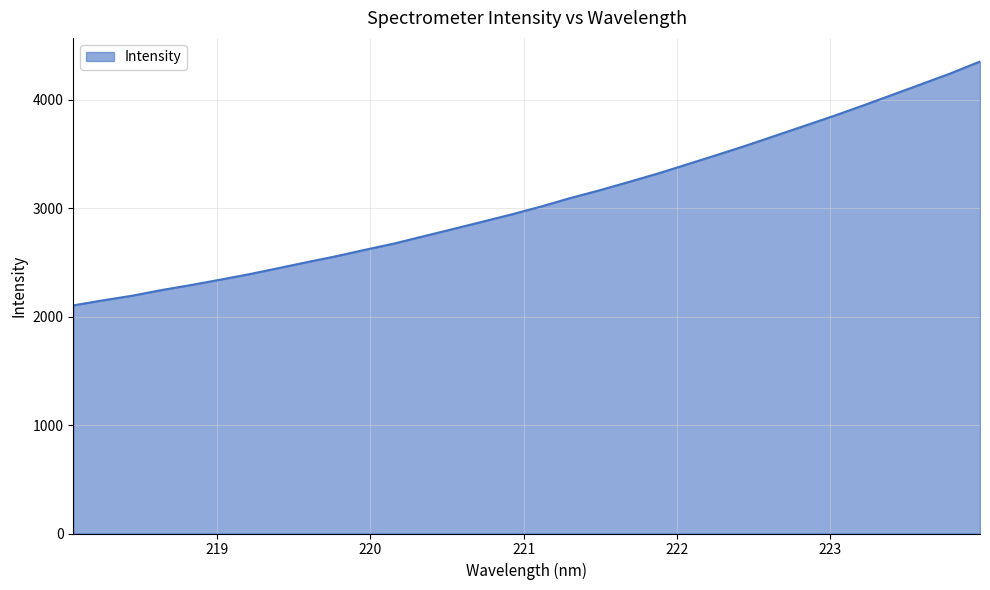

What is the difference between the maximum and minimum values?

2250.3